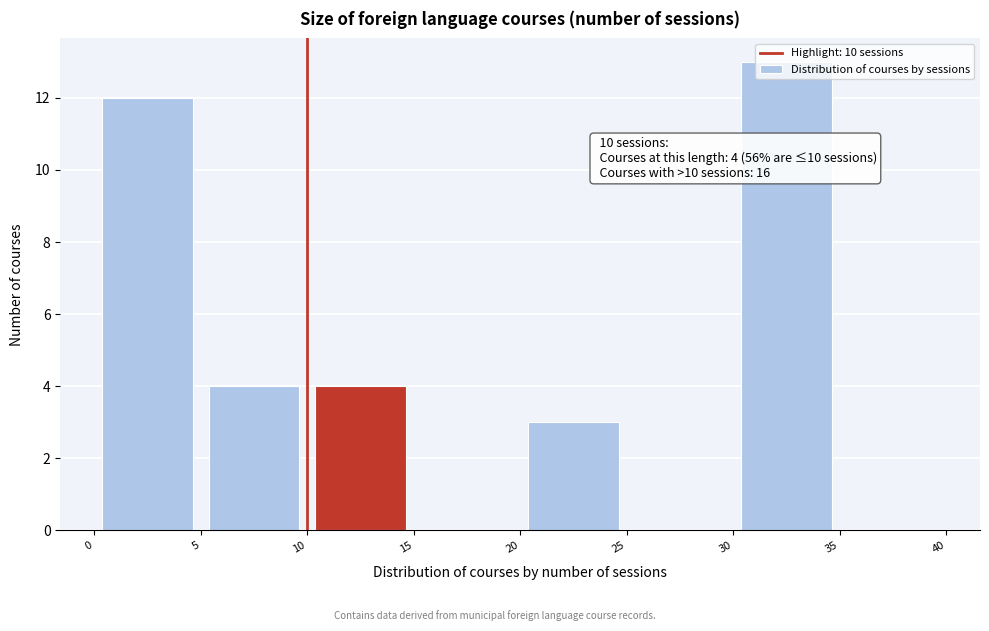

Which range on the x-axis has the tallest bar?

30 to 35